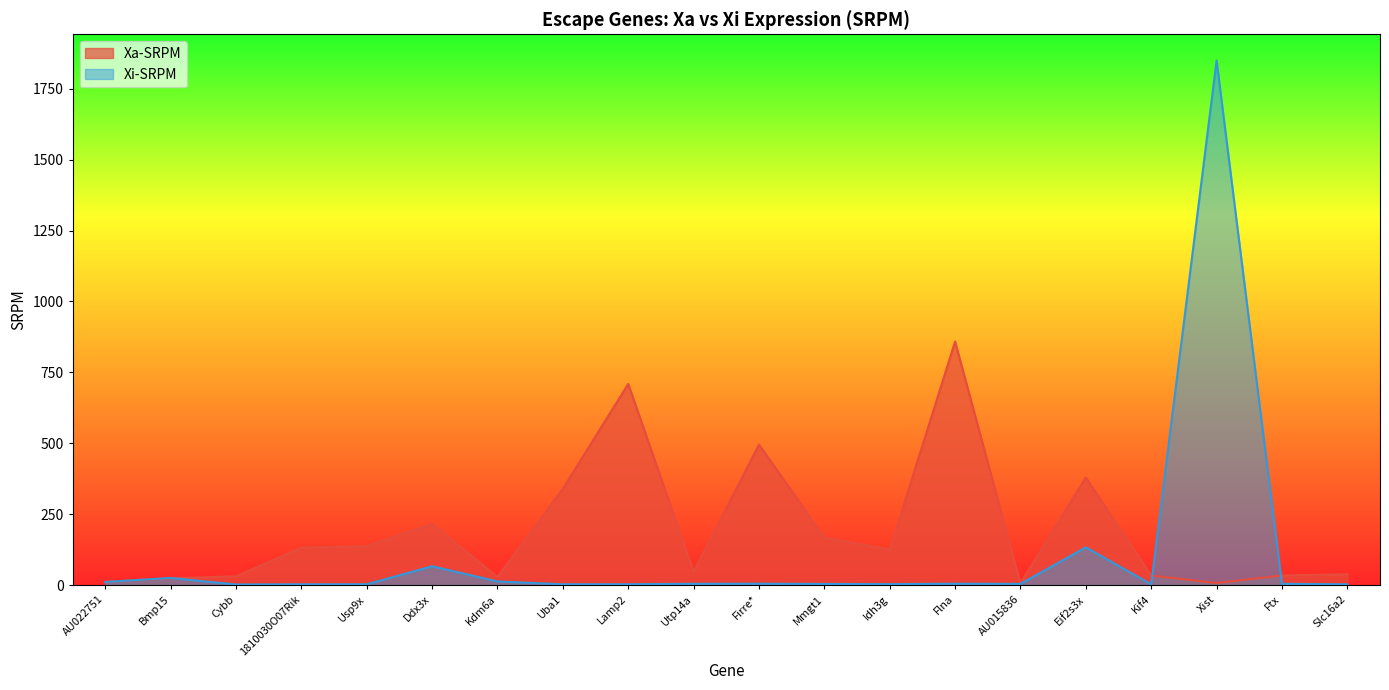

What is the total value across all series at Utp14a?

51.2